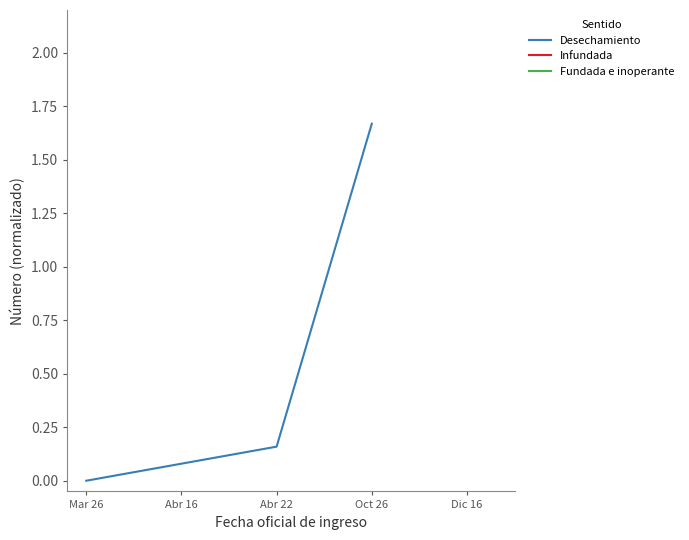

Does the chart have visible grid lines?

No